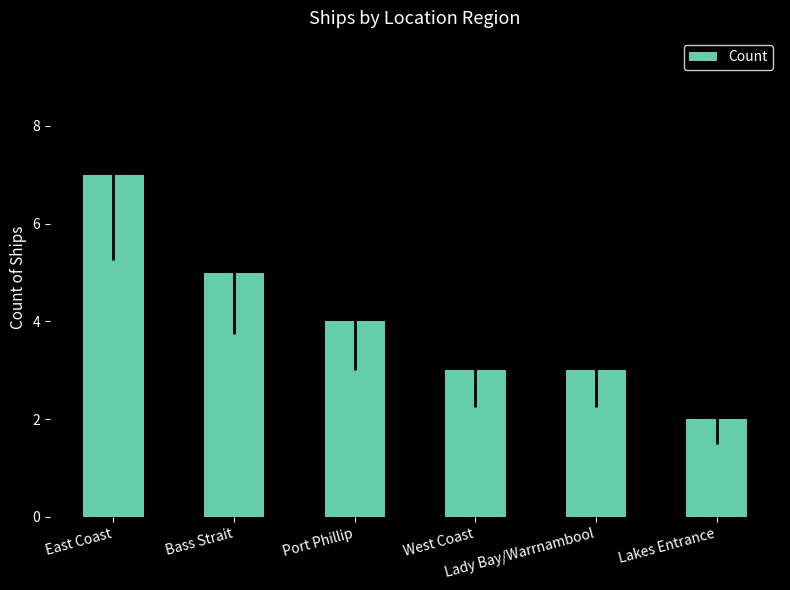

Count the number of categories in the chart.

6